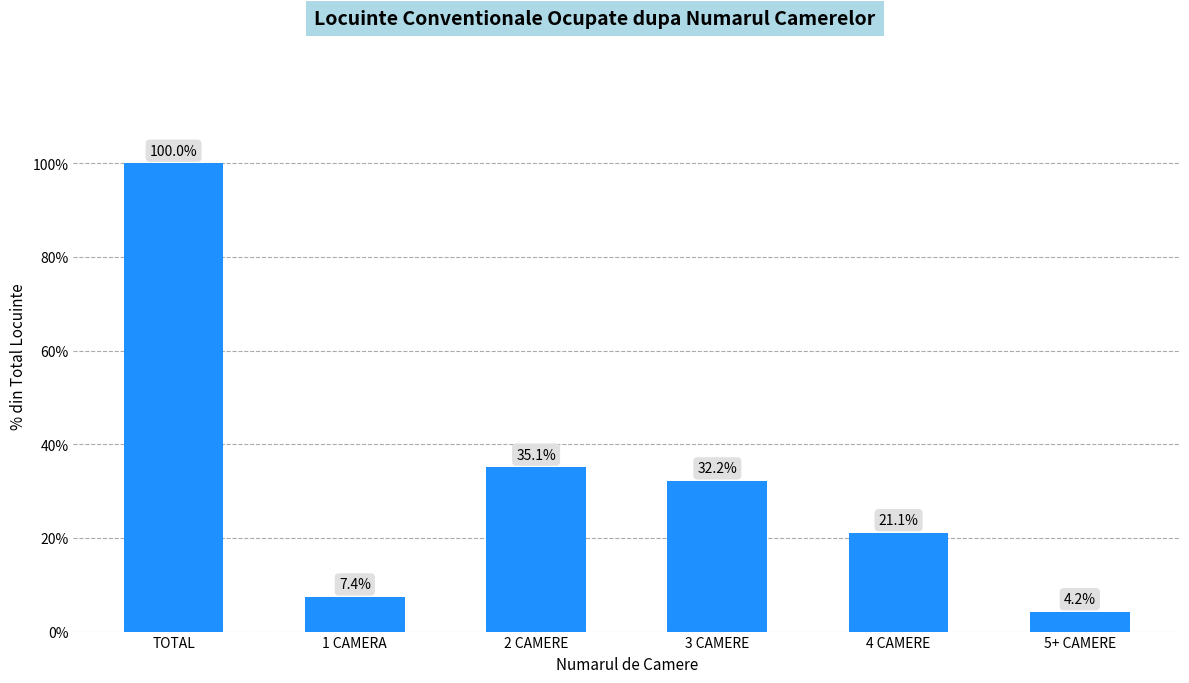

What is the label of the 5th bar from the right?

1 CAMERA